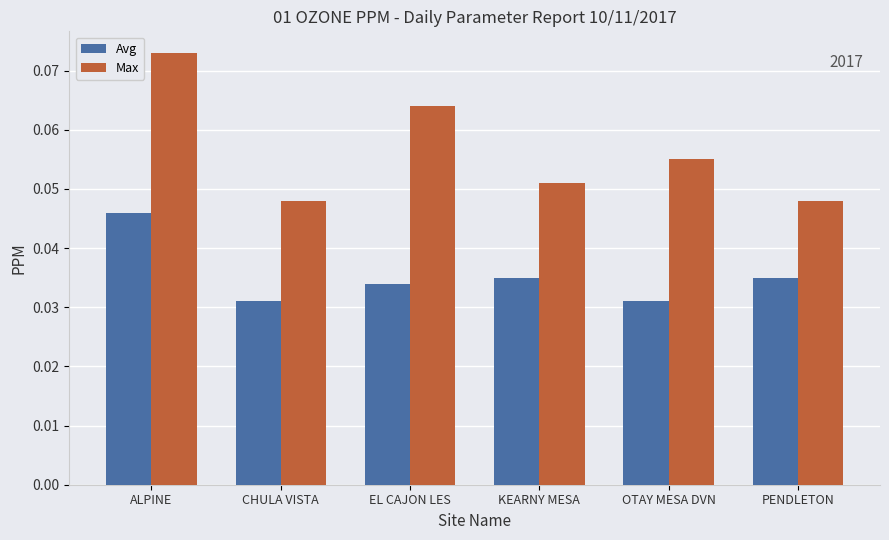

How many bars are there in total?

12